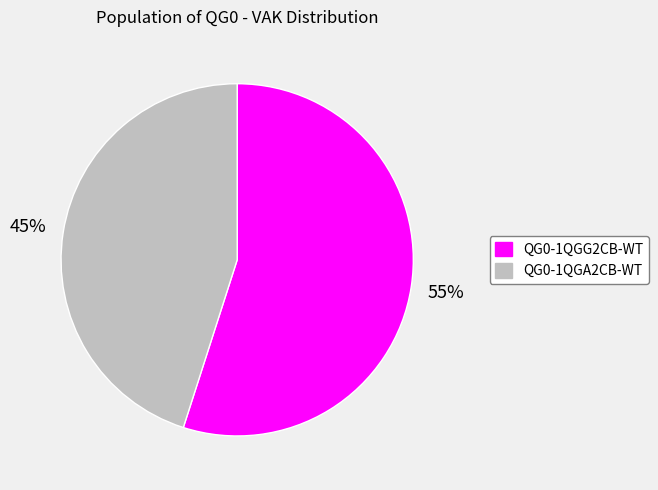

Combined, do QG0-1QGA2CB-WT and QG0-1QGG2CB-WT account for over 50%?

Yes